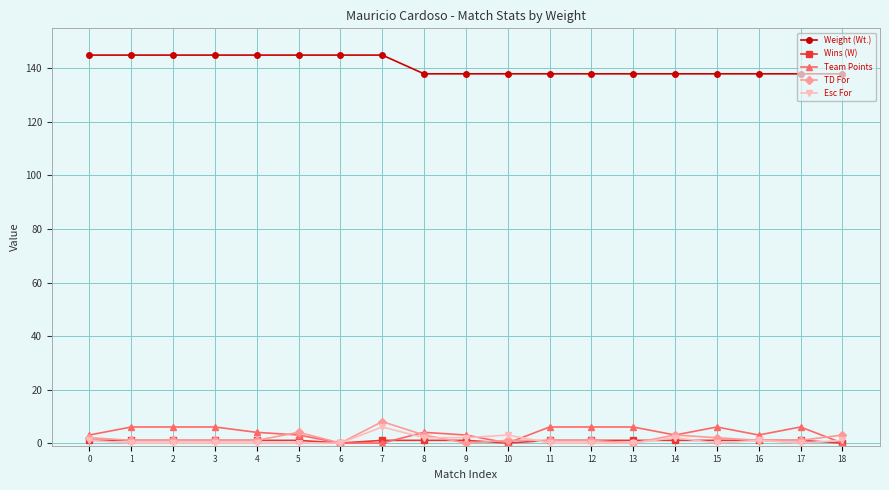

Count the number of data series in this chart.

5